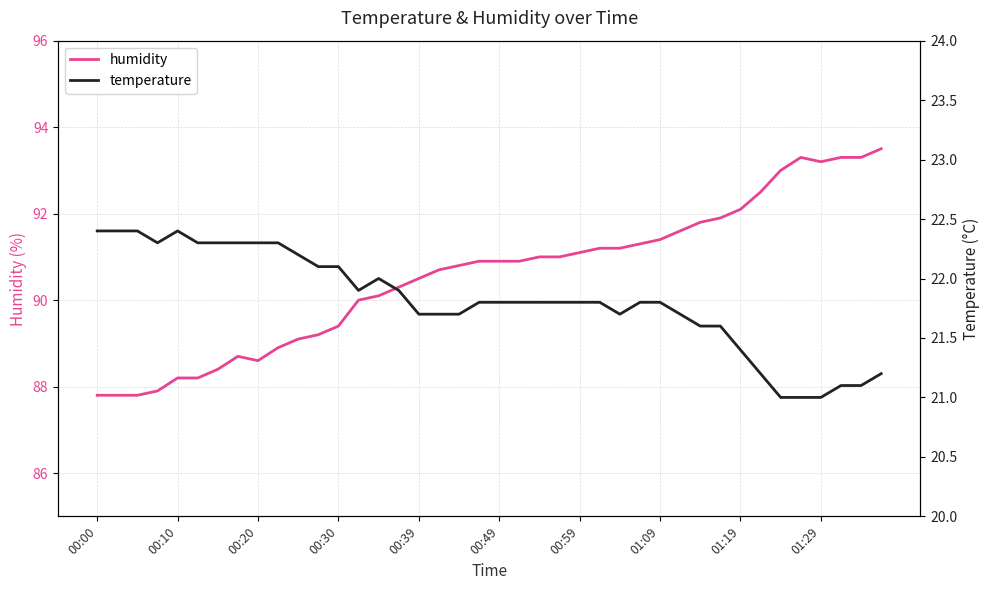

What is the difference between the temperature values at 14 and 30?

0.4